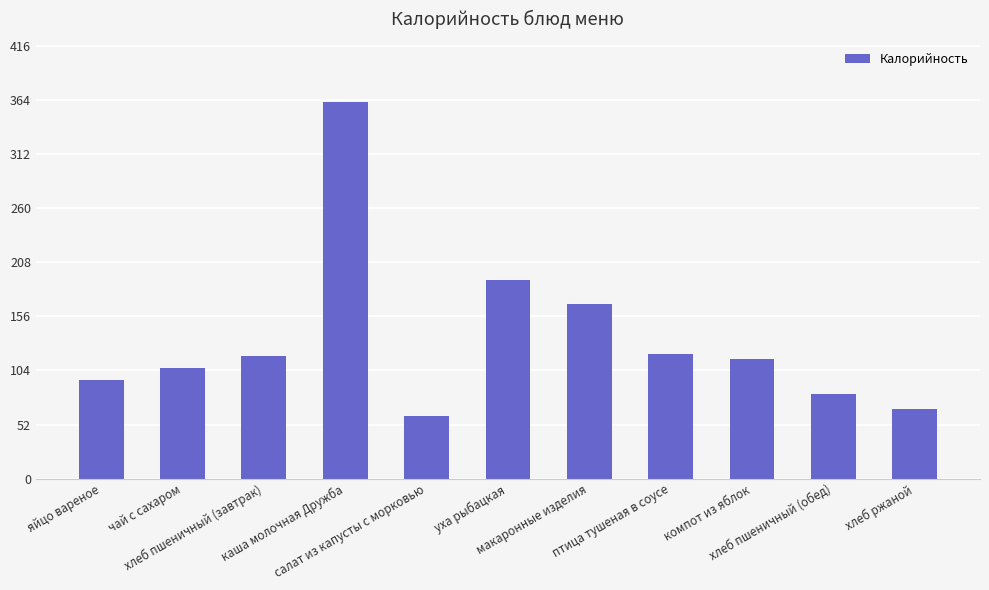

How many data points does each series have?

11